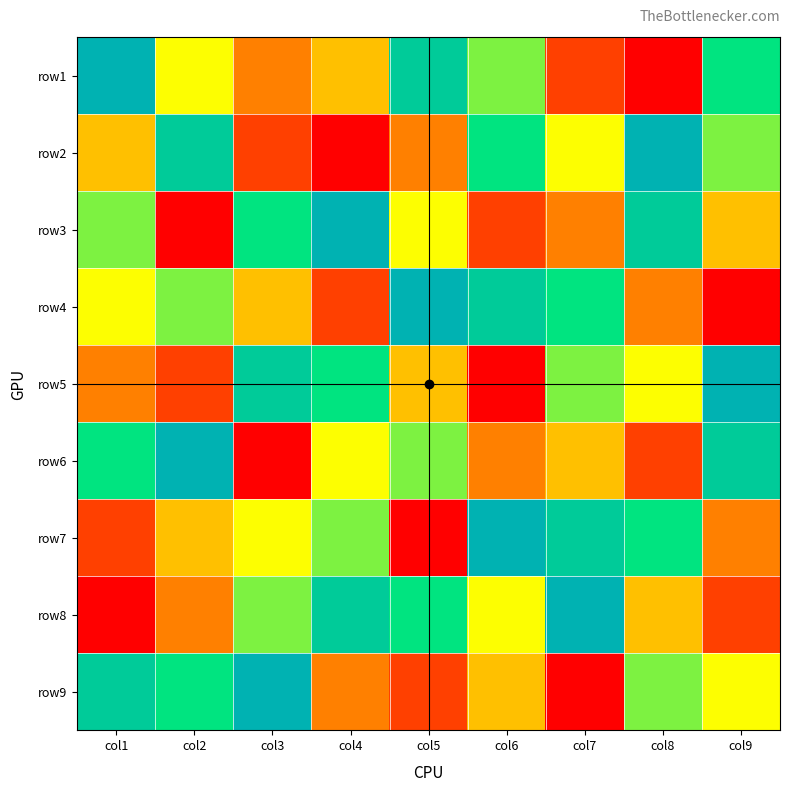

How many series are shown in this chart?

9